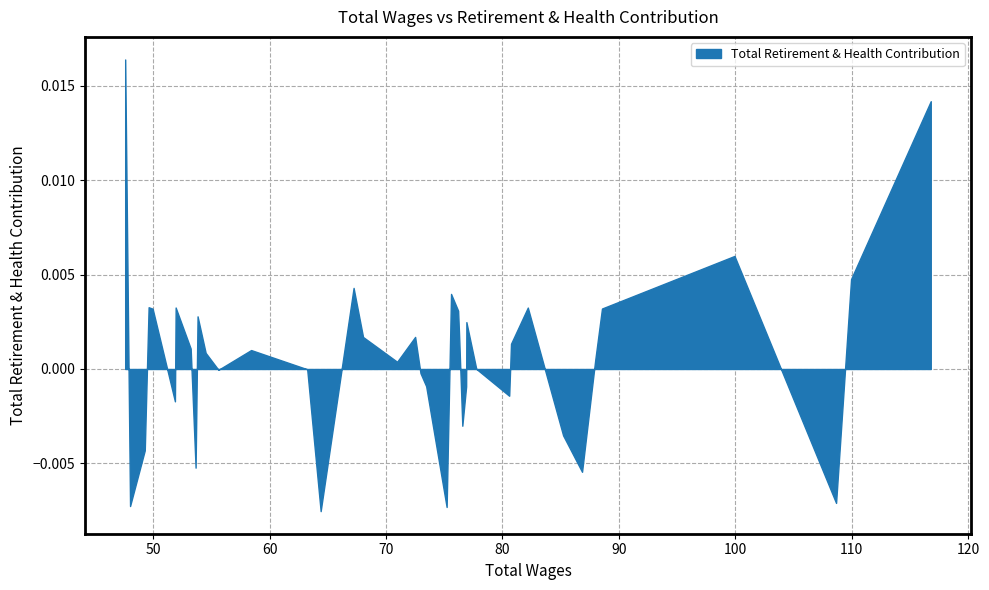

The chart shows a value of 8633 at 9. True or false?

False